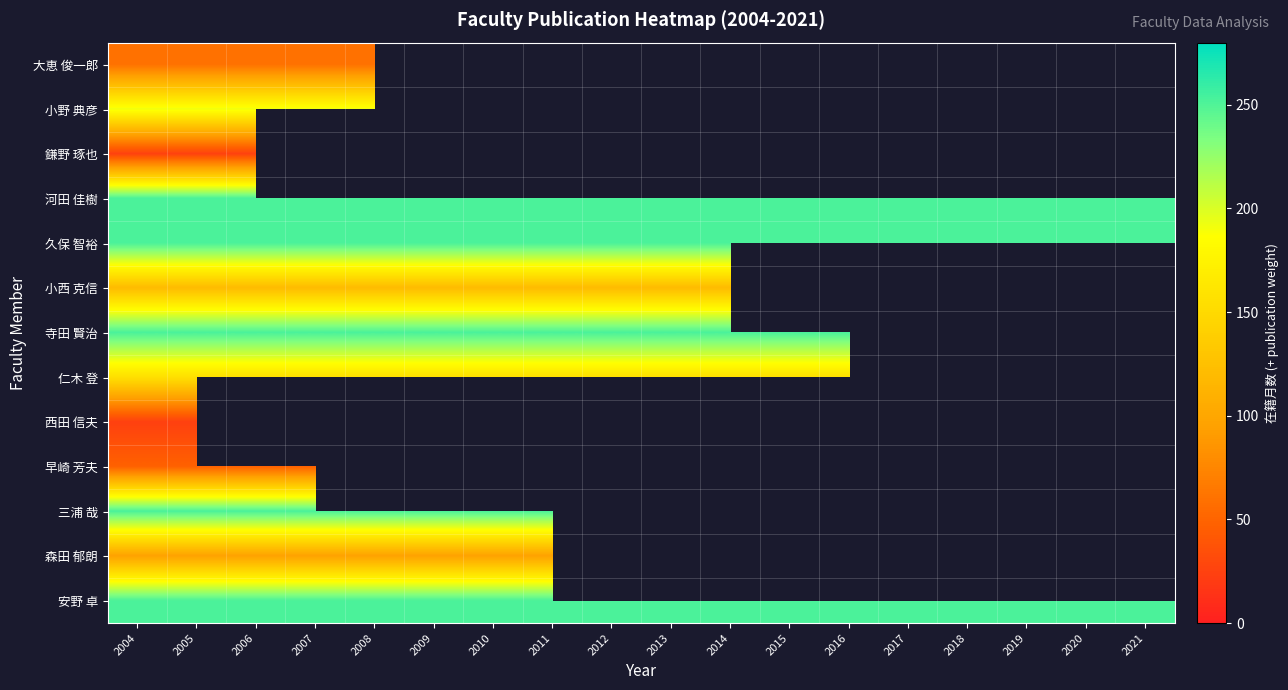

How many positive values does the 西田 信夫 series have?

2